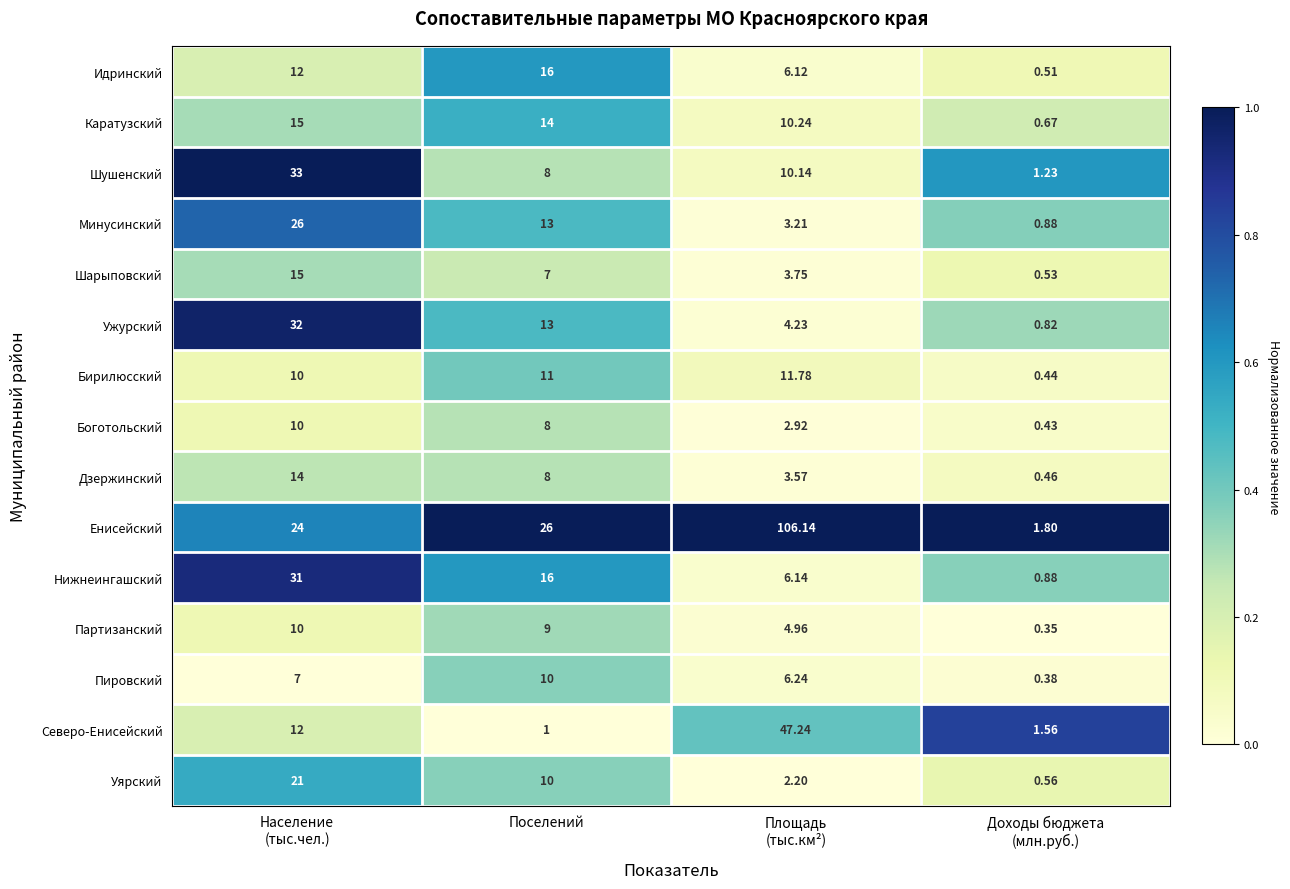

What is the total value across all series at Доходы бюджета
(млн.руб.)?

11.5